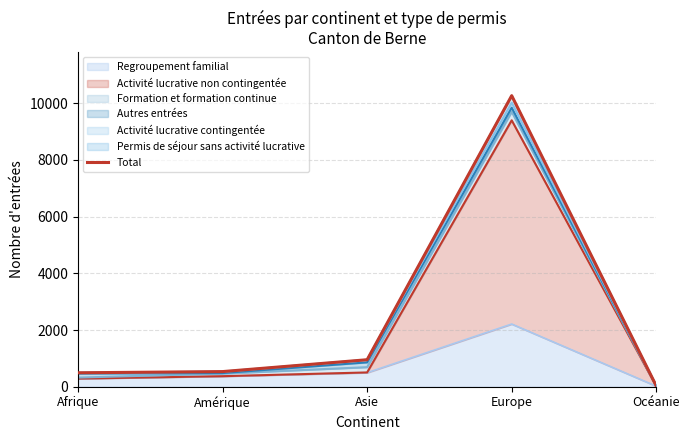

At which category does the chart reach its minimum across all series?

Océanie